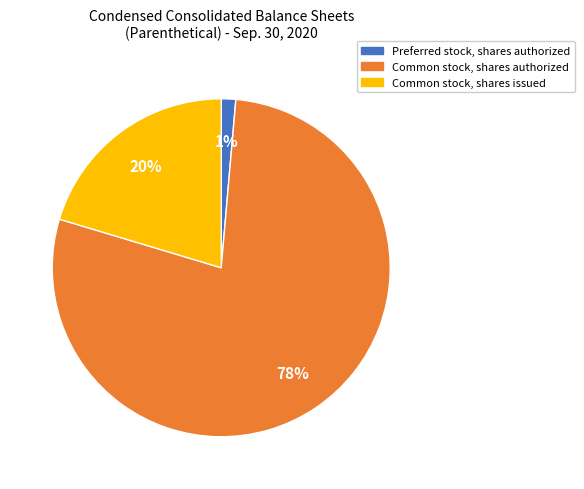

Combined, do Common stock, shares authorized and Common stock, shares issued account for over 50%?

Yes